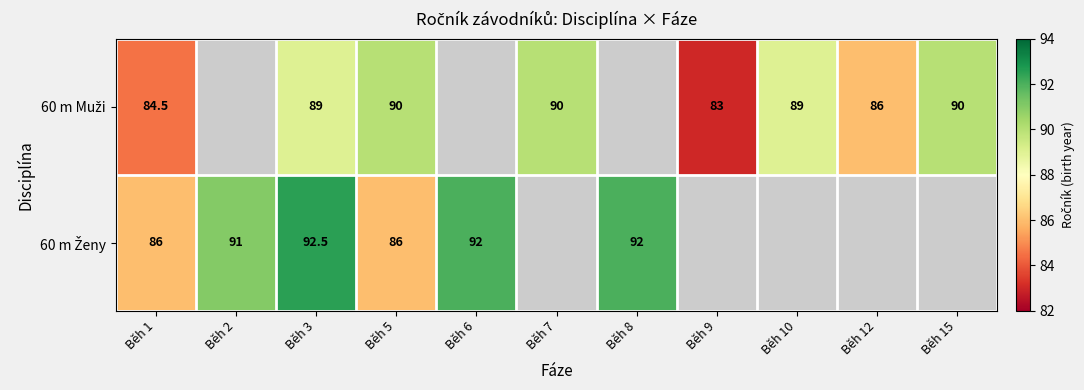

What is the difference between the highest and lowest values at Běh 1?

1.5